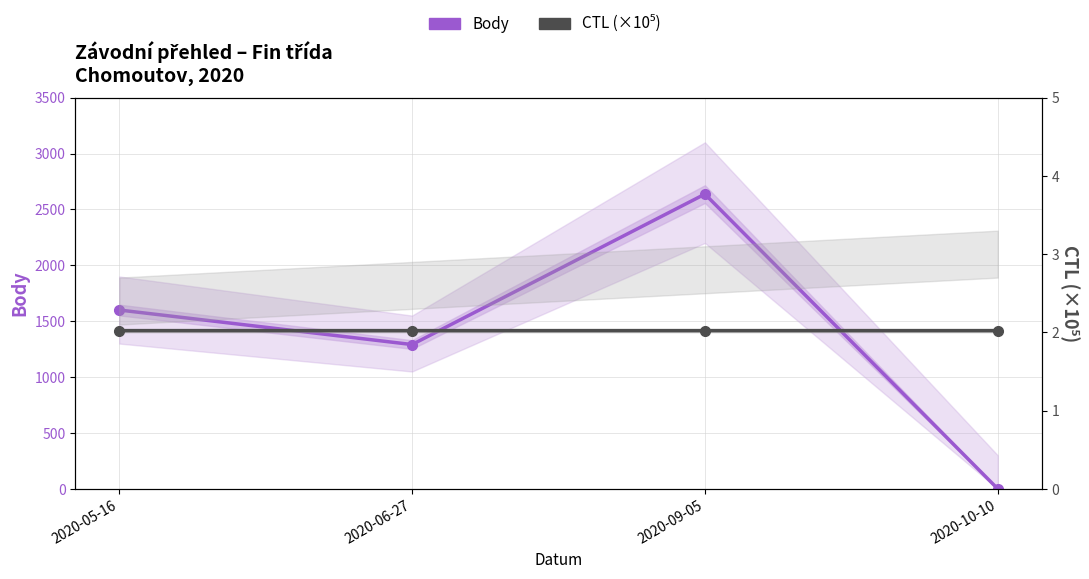

How many values in the Body series are below 1600?

2